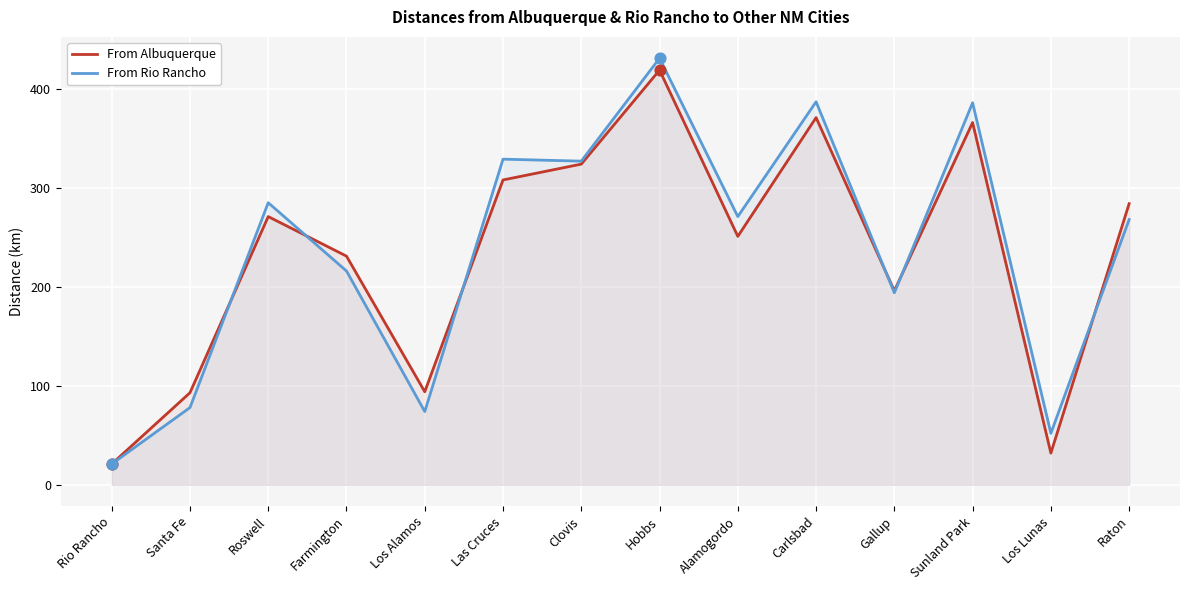

Is the value of From Rio Rancho at Clovis greater than the value of From Albuquerque at Farmington?

Yes